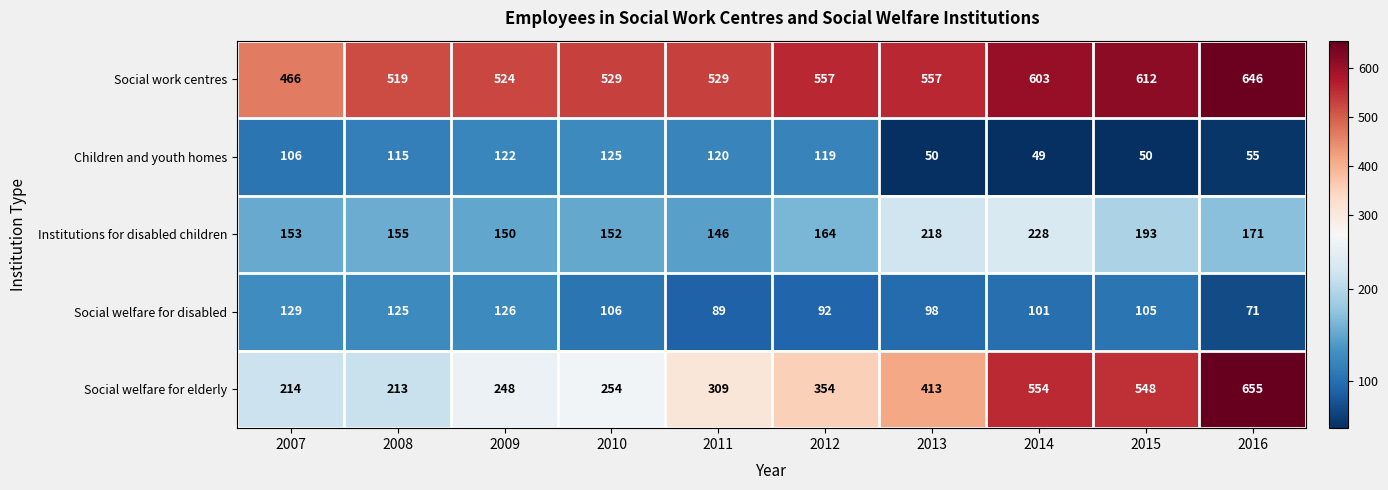

What is the greatest value displayed?

655